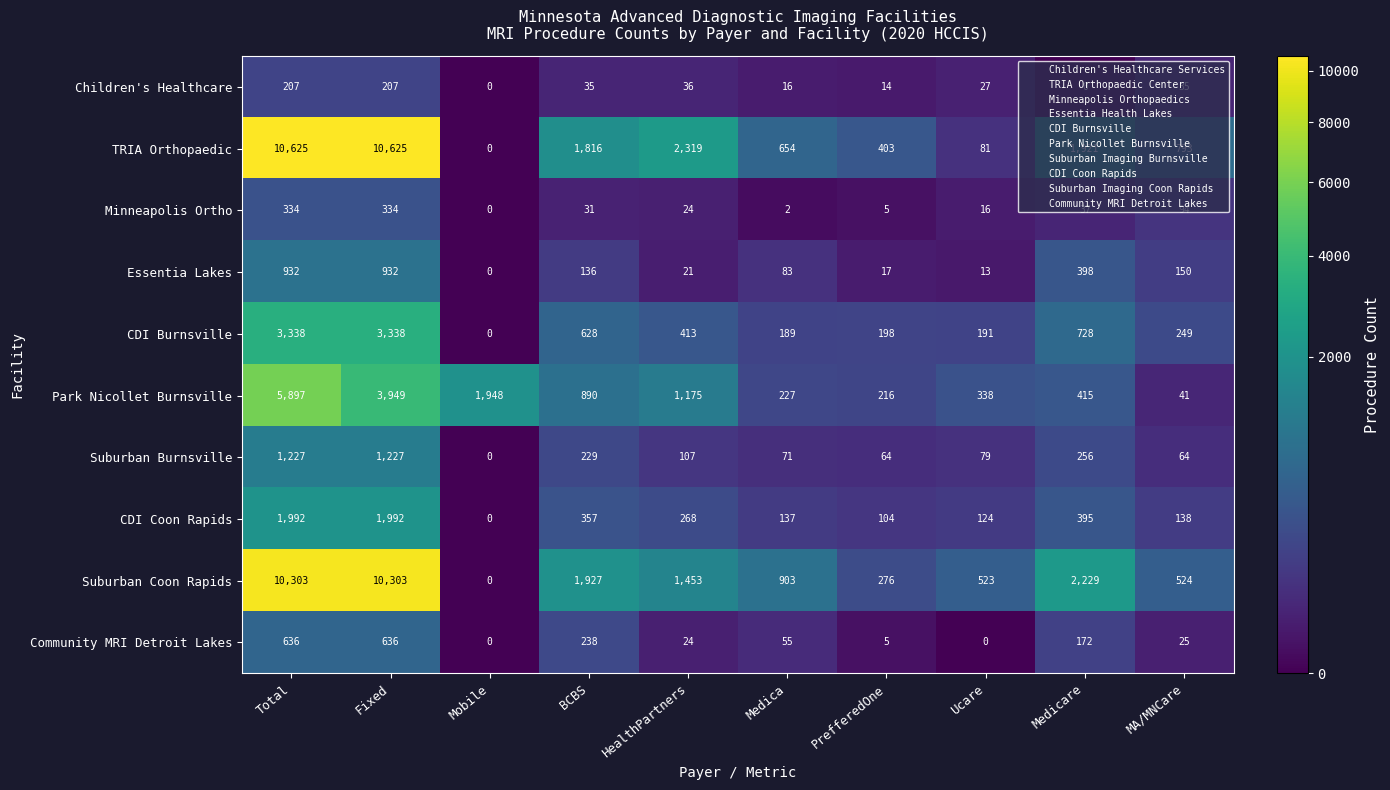

At how many categories does at least one series exceed 320?

10